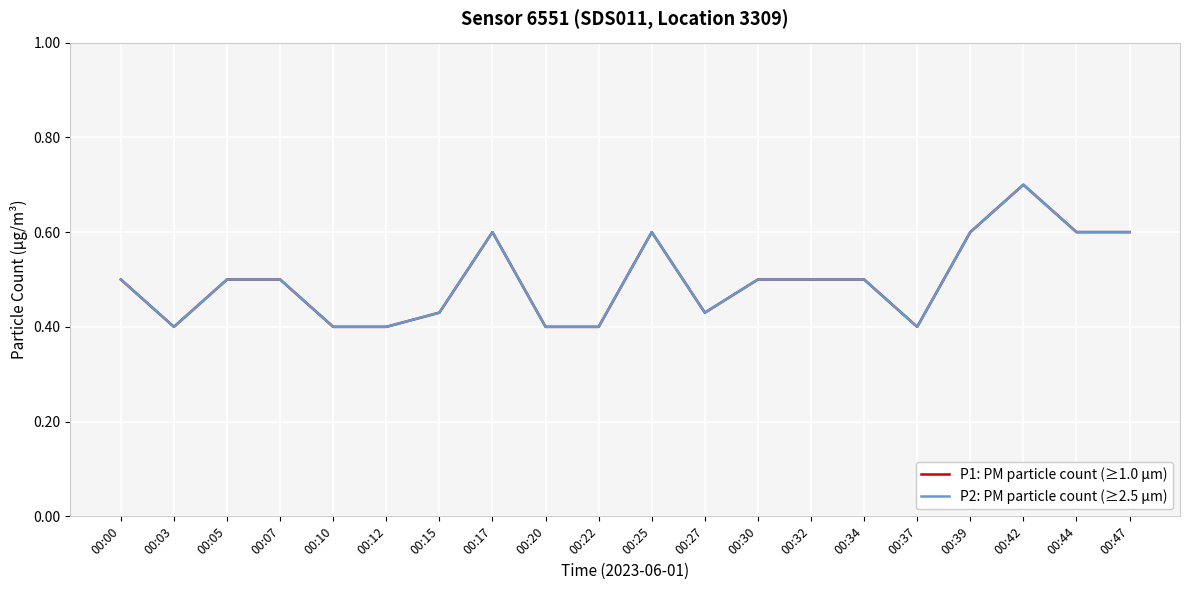

True or false: P2: PM particle count (≥2.5 µm) and P1: PM particle count (≥1.0 µm) cross at least once.

False